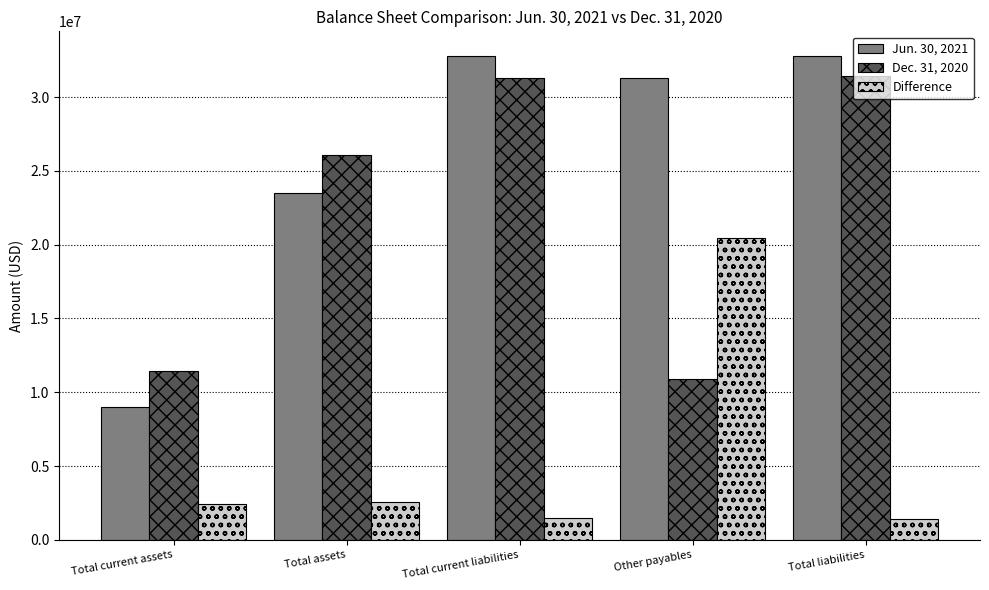

At how many categories does at least one series exceed 2285458?

5